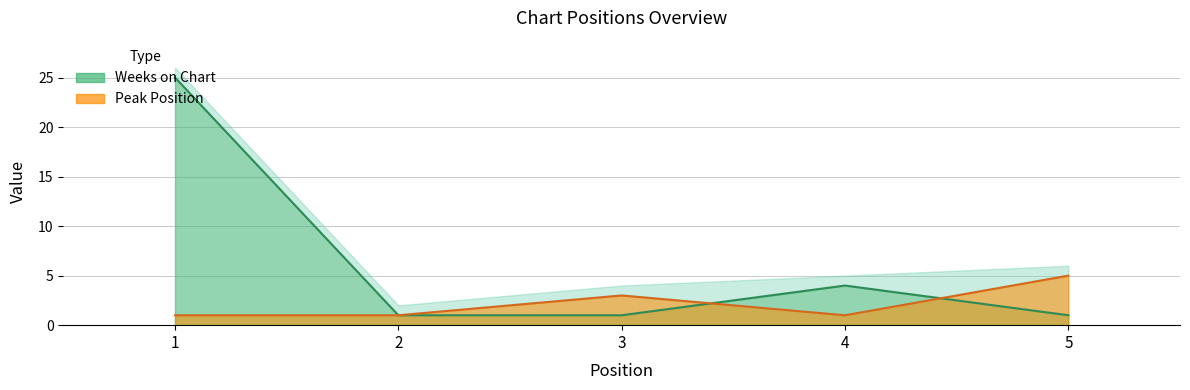

At which label is Peak Position closest to 3?

3